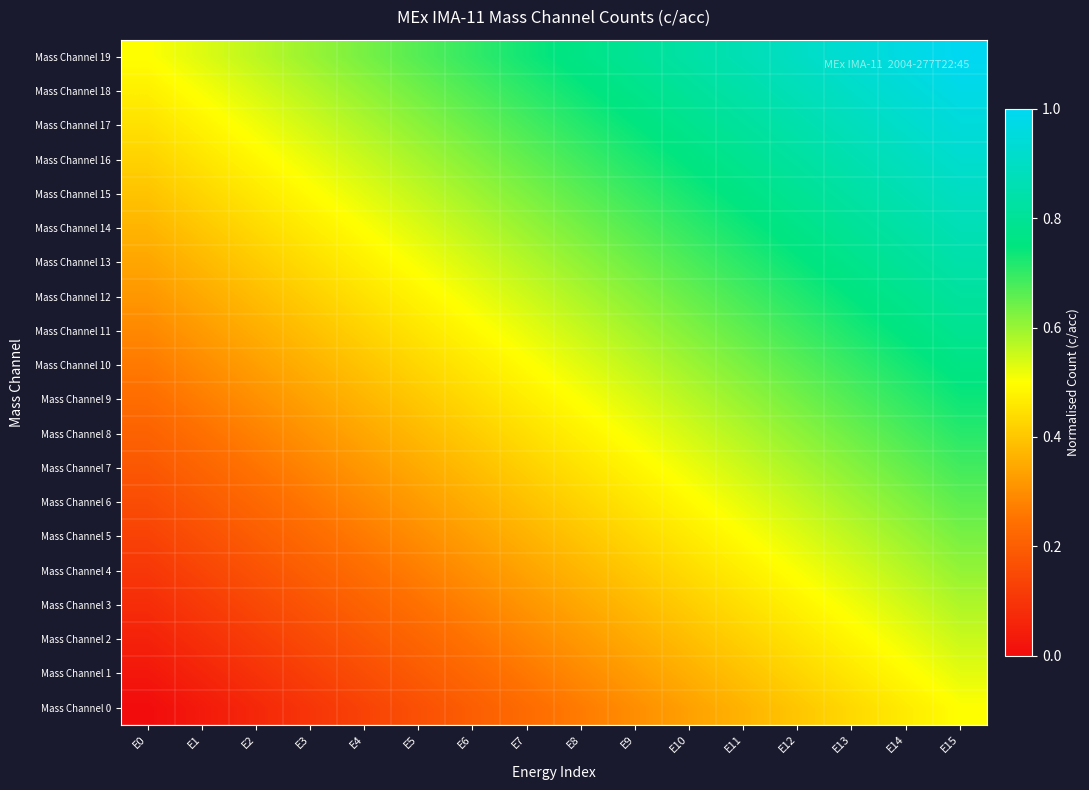

Which series has the widest spread of values?

Mass Channel 0